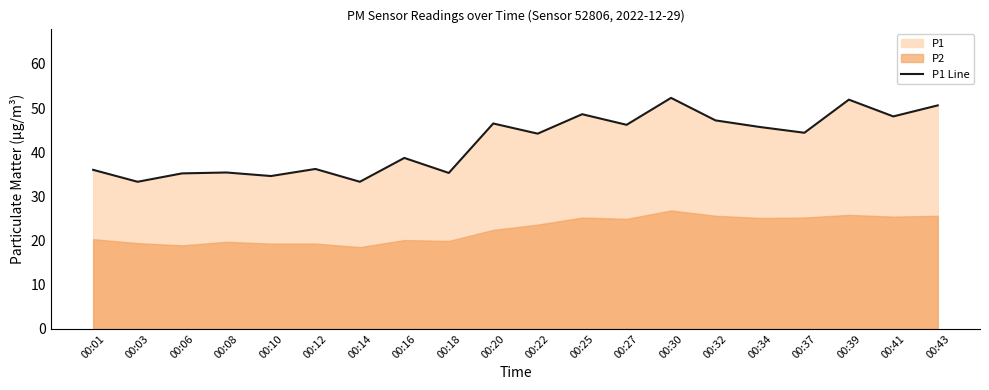

The value at 00:27 is 46.2. True or false?

True